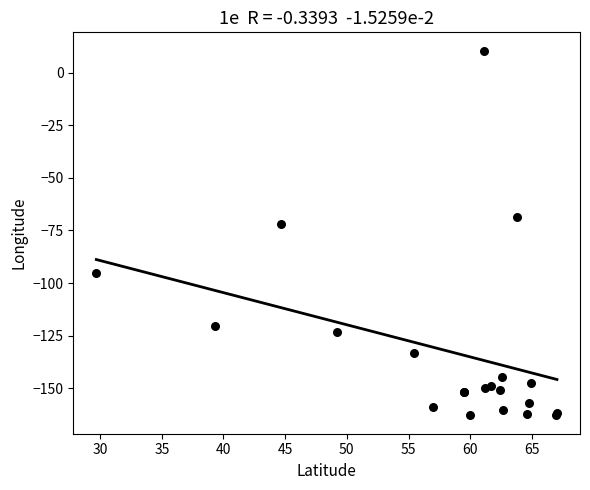

What Y value in the scatter plot is closest to -76?

-72.0